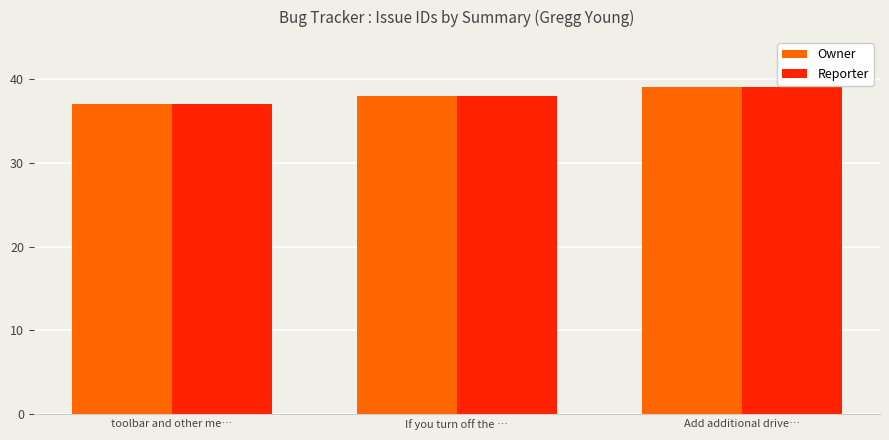

What is the label of the 2nd bar from the right?

If you turn off the …